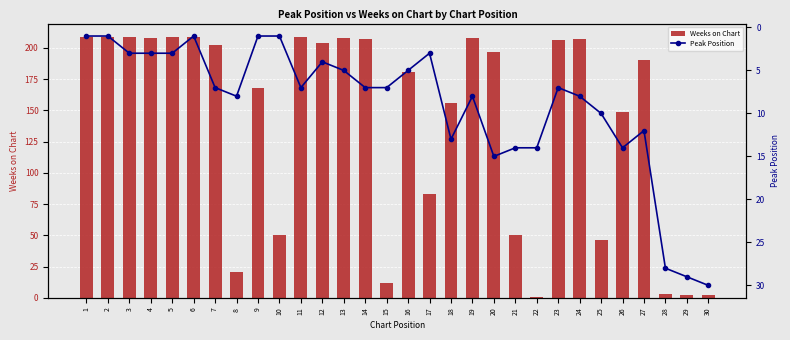

Reading left to right, list all the values displayed in this chart.

Weeks on Chart: 1=209	2=209	3=209	4=208	5=209	6=209	7=202	8=21	9=168	10=50	11=209	12=204	13=208	14=207	15=12	16=181	17=83	18=156	19=208	20=197	21=50	22=1	23=206	24=207	25=46	26=149	27=190	28=3	29=2	30=2
Peak Position: 1=1	2=1	3=3	4=3	5=3	6=1	7=7	8=8	9=1	10=1	11=7	12=4	13=5	14=7	15=7	16=5	17=3	18=13	19=8	20=15	21=14	22=14	23=7	24=8	25=10	26=14	27=12	28=28	29=29	30=30